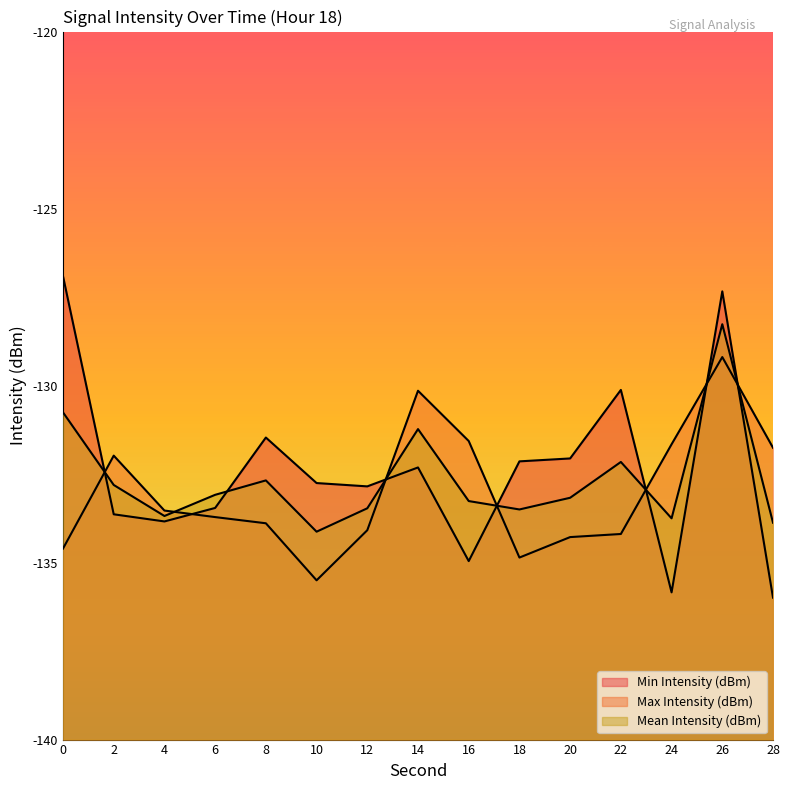

Rank the series by their average value, from highest to lowest.

Min Intensity (dBm), Mean Intensity (dBm), Max Intensity (dBm)